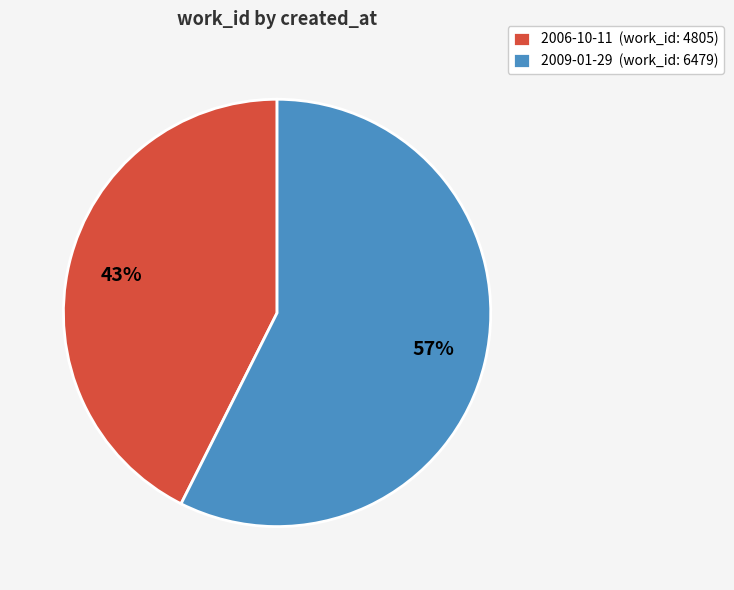

Is the sum of 2009-01-29 (work_id: 6479) and 2006-10-11 (work_id: 4805) greater than half?

Yes